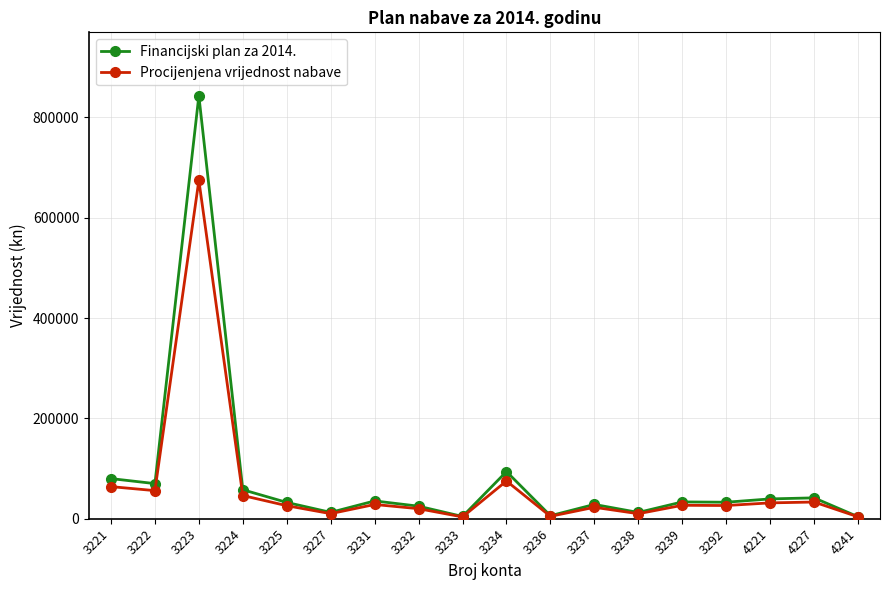

Which series has the largest range (max minus min)?

Financijski plan za 2014.